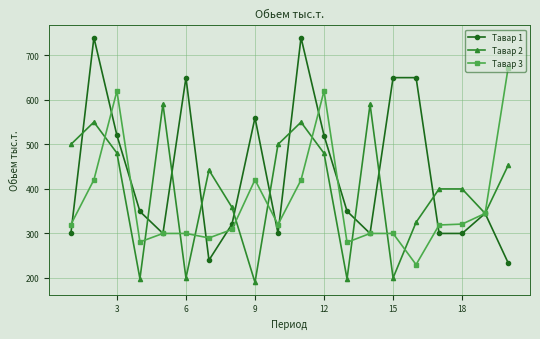

Which series has the widest spread of values?

Тавар 1